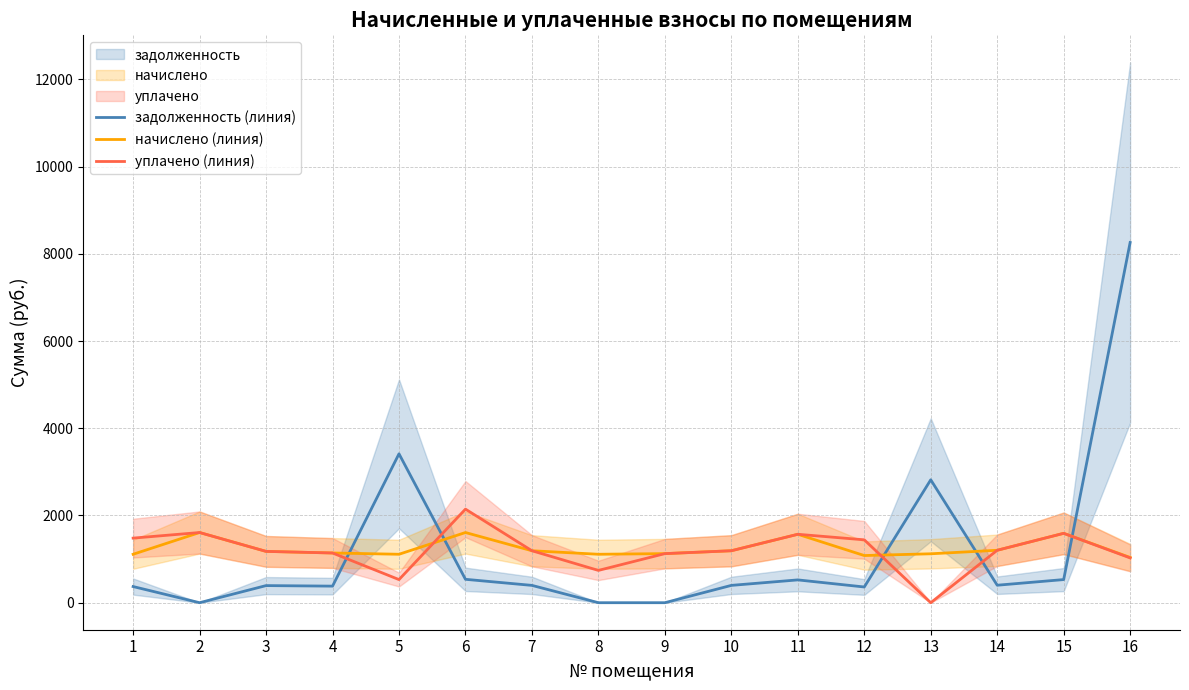

How many interior local peaks does the задолженность (линия) series have?

4